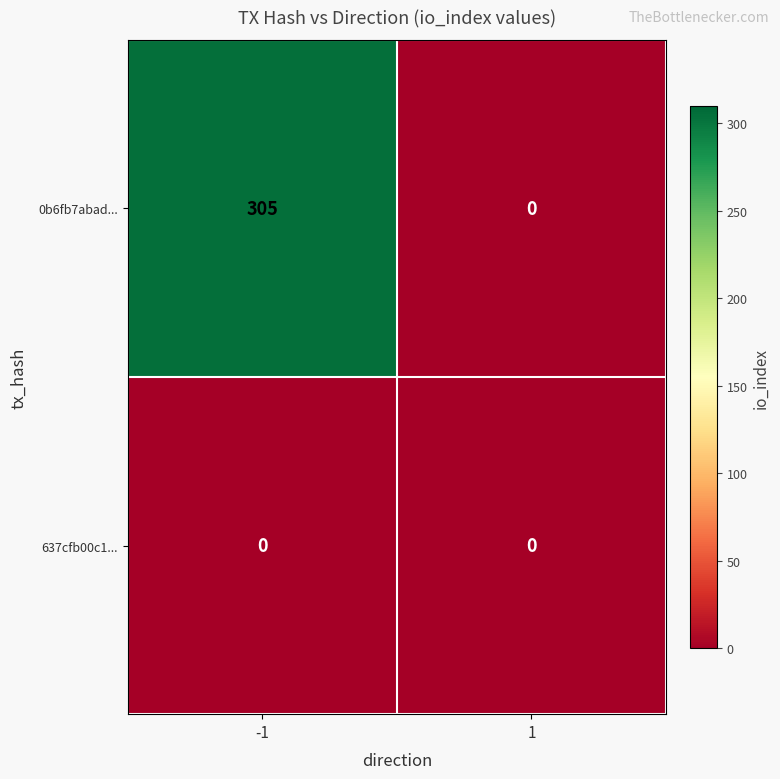

What value does the 0b6fb7abad... series have at -1?

305